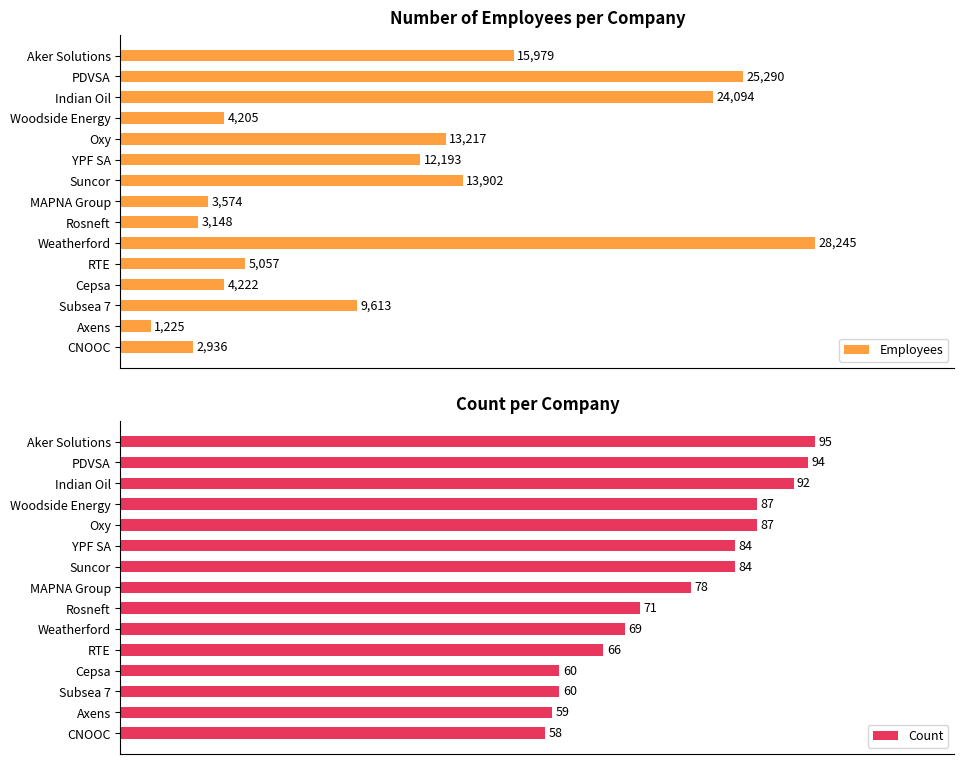

What are all the series names shown in the legend?

Employees, Count